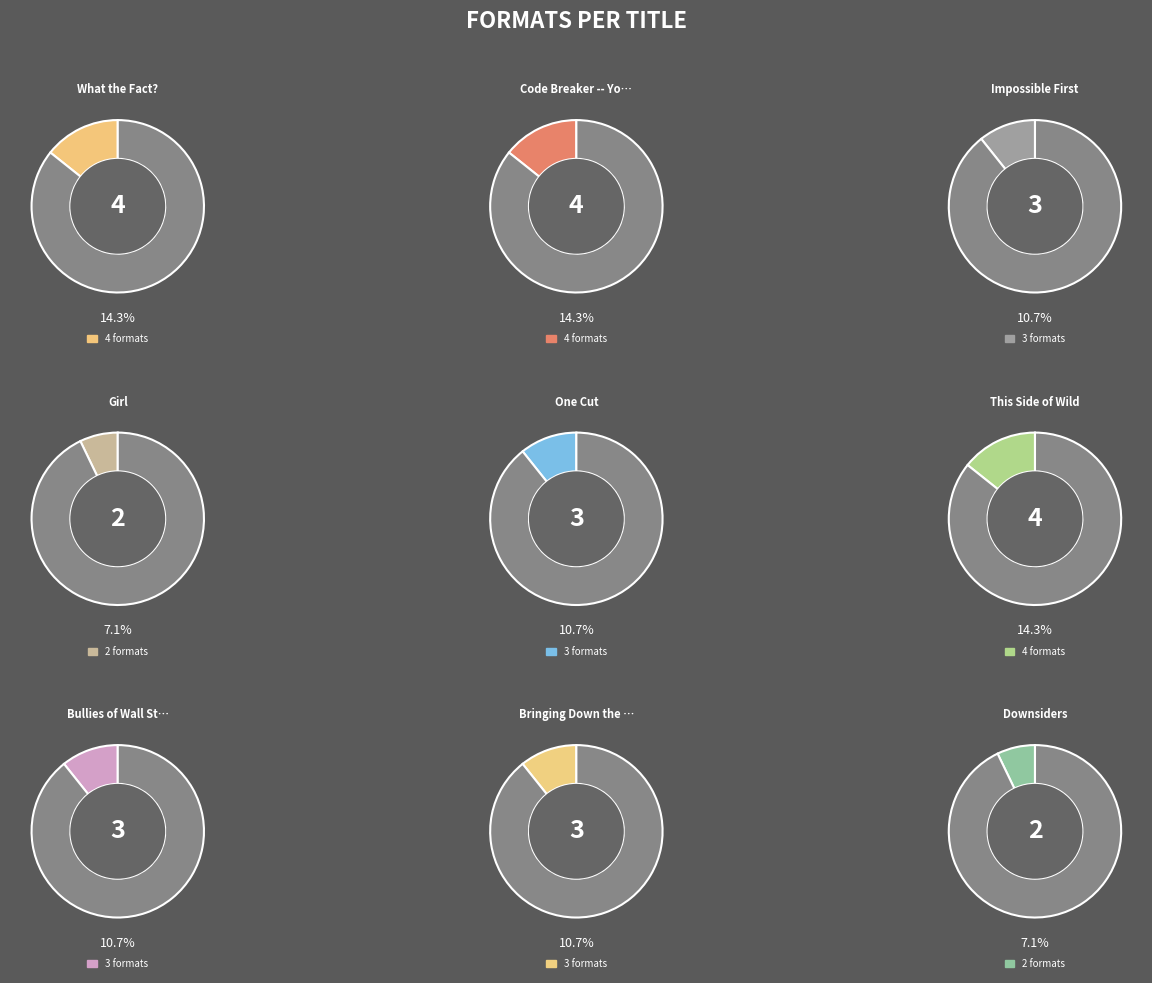

To the nearest percent, what is the difference between the What the Fact? and Bullies of Wall Street slice percentages?

4%